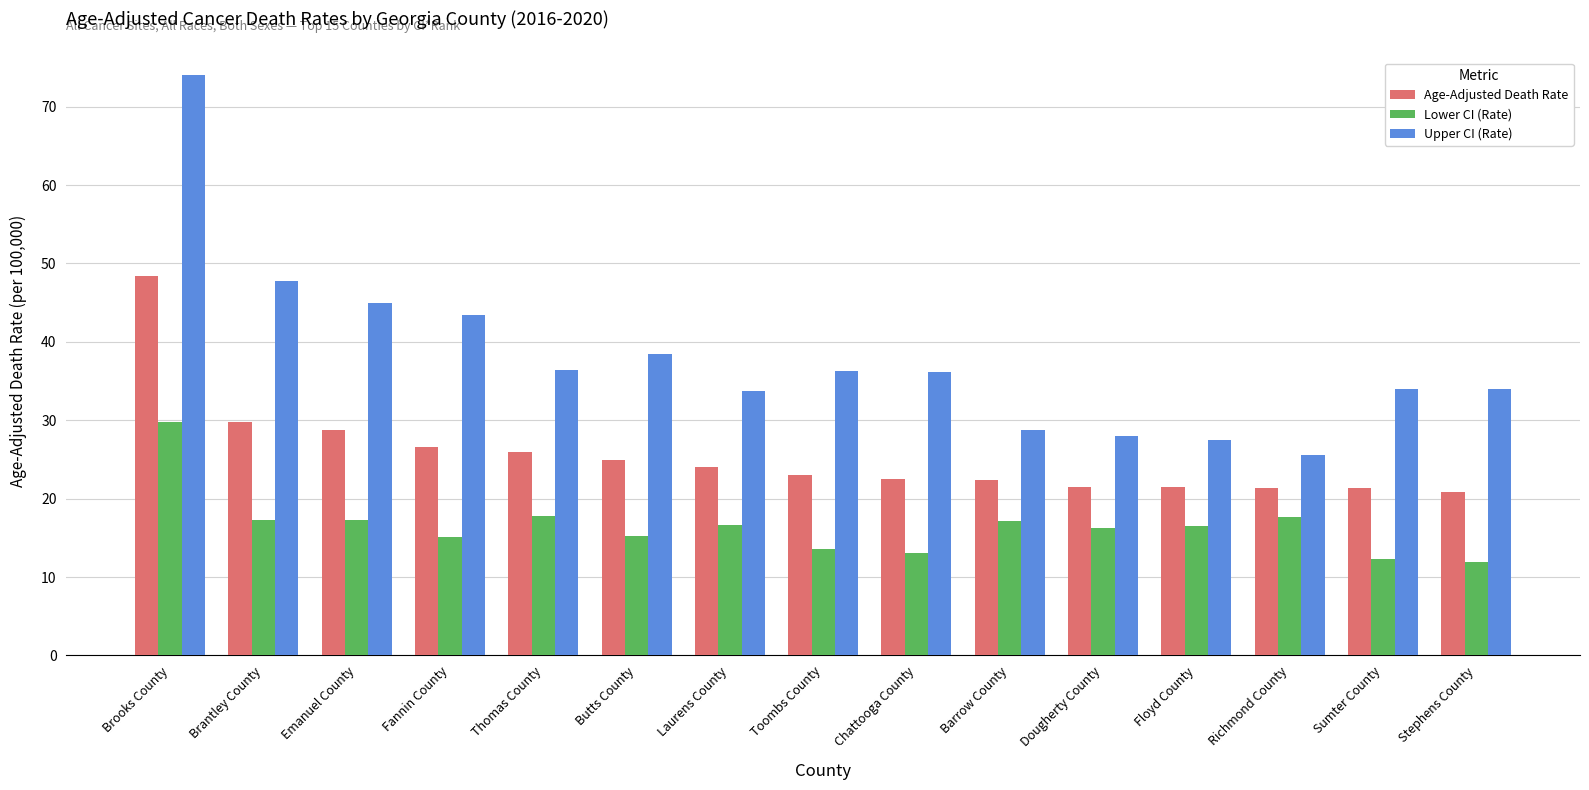

What is the difference between the maximum and minimum values in the Upper CI (Rate) series?

48.5